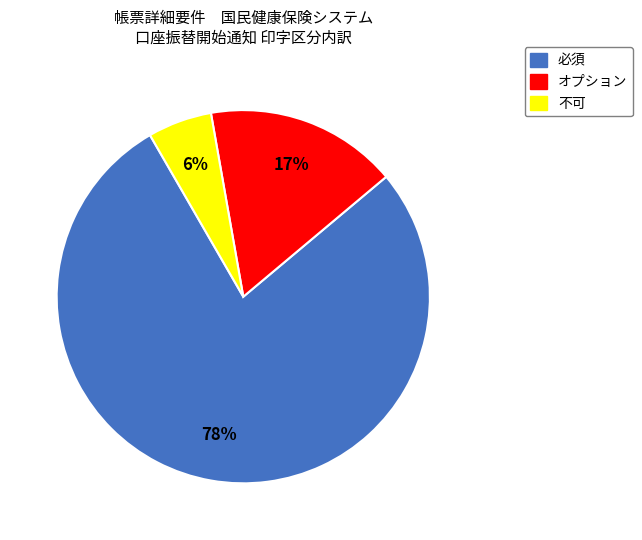

What percentage is the 不可 slice, to the nearest percent?

6%